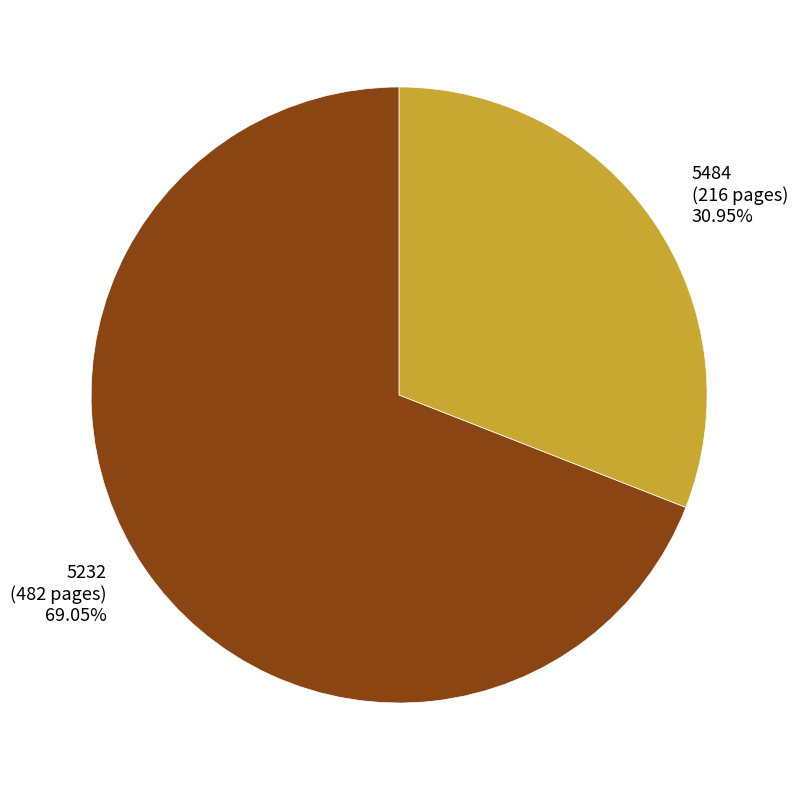

To the nearest percent, what percentage of the pie is 5232?

69%